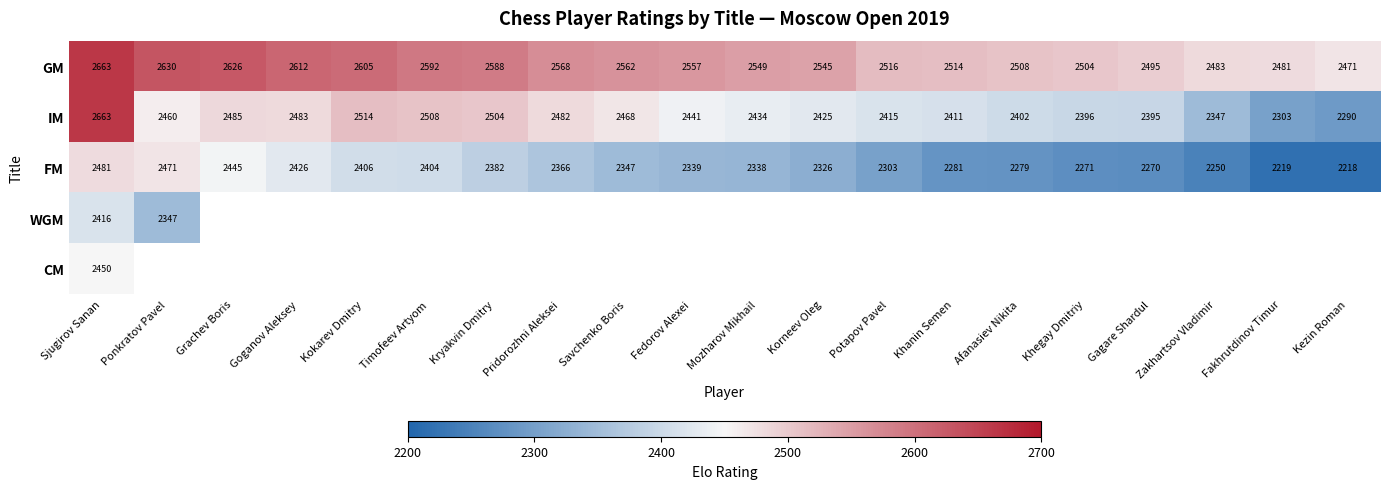

How many values in the GM series are below 2557?

10